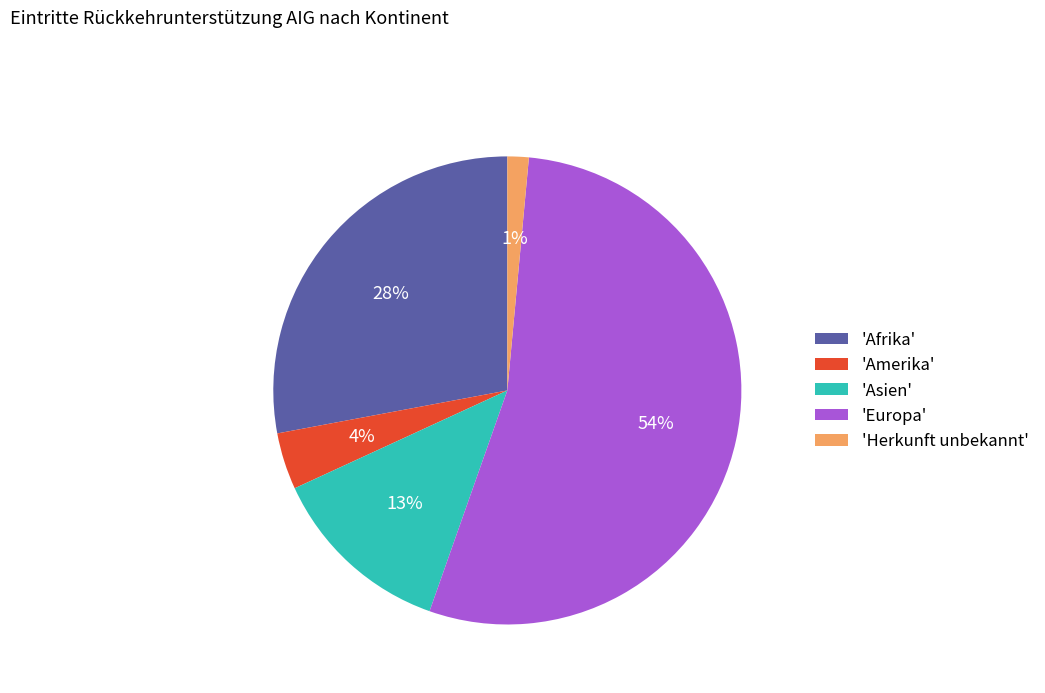

What is the smallest slice in the pie chart?

'Herkunft unbekannt'